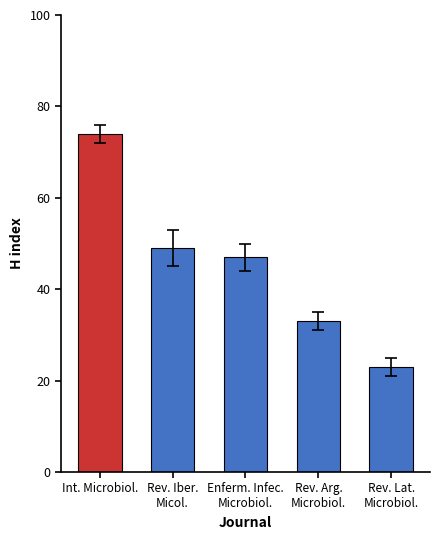

What is the label of the 3rd bar from the left?

Enferm. Infec.
Microbiol.